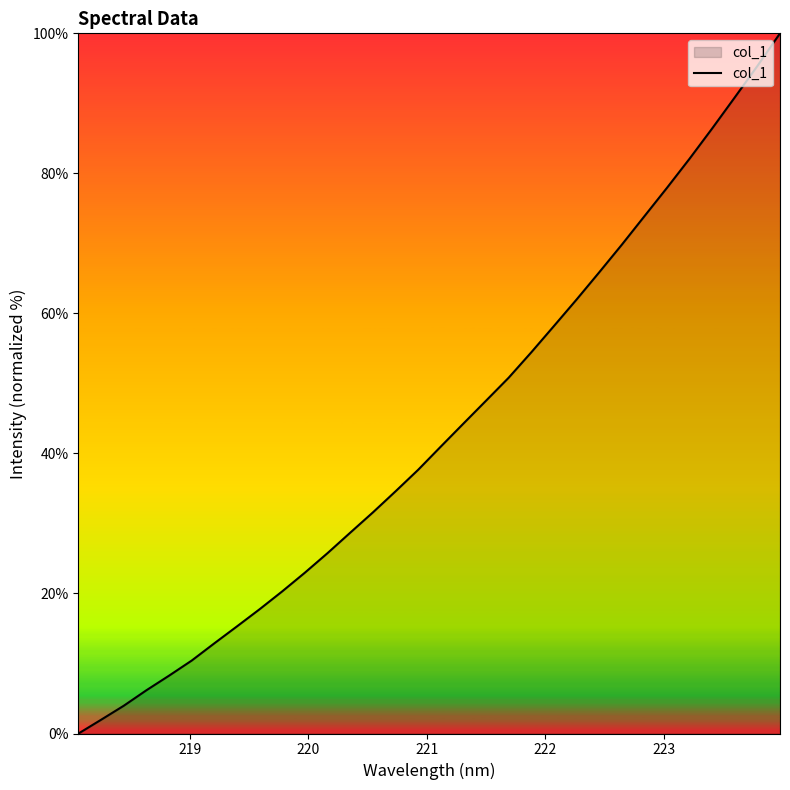

What is the greatest value displayed?

100.0